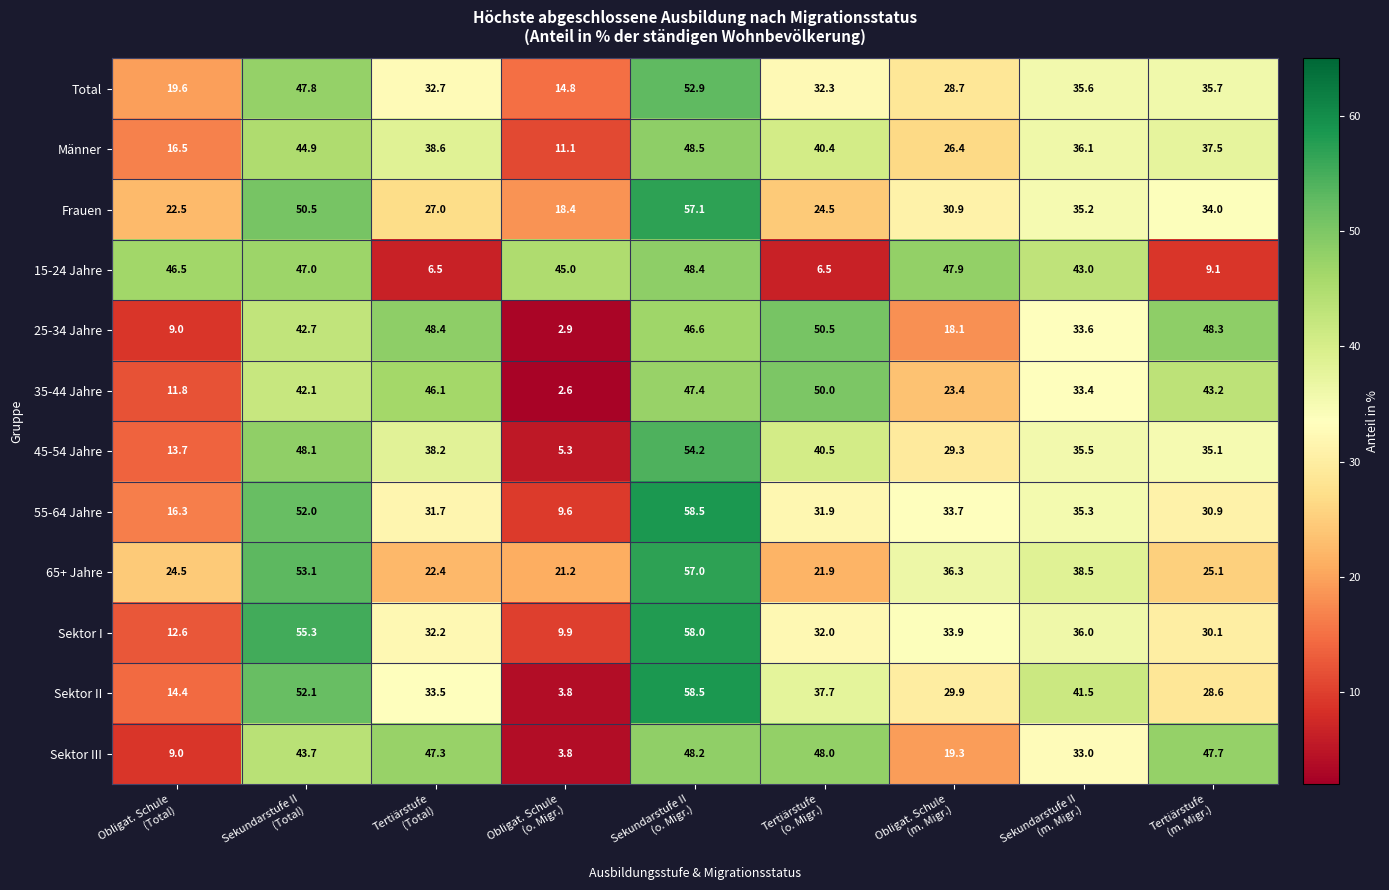

What is the difference between the maximum and minimum values in the 35-44 Jahre series?

47.4